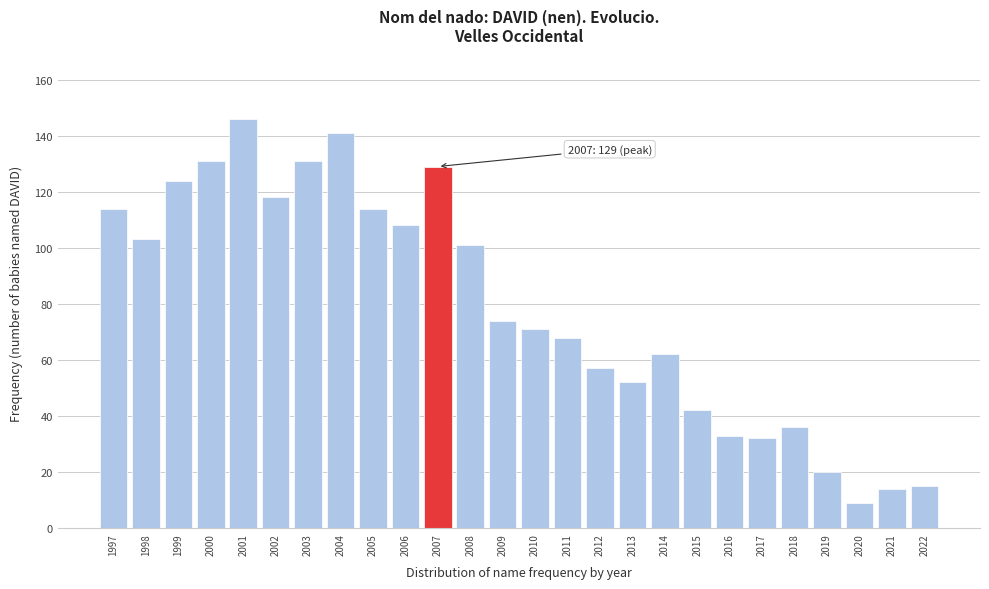

Reading left to right, extract all data points from this chart.

1997=114	1998=103	1999=124	2000=131	2001=146	2002=118	2003=131	2004=141	2005=114	2006=108	2007=129	2008=101	2009=74	2010=71	2011=68	2012=57	2013=52	2014=62	2015=42	2016=33	2017=32	2018=36	2019=20	2020=9	2021=14	2022=15